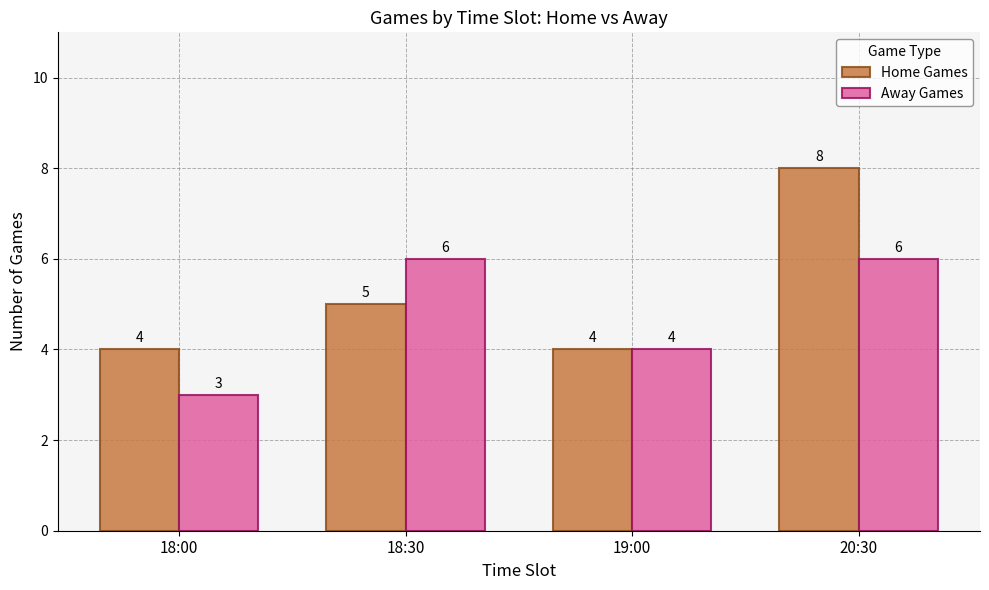

How many Away Games values are between 4 and 6?

3